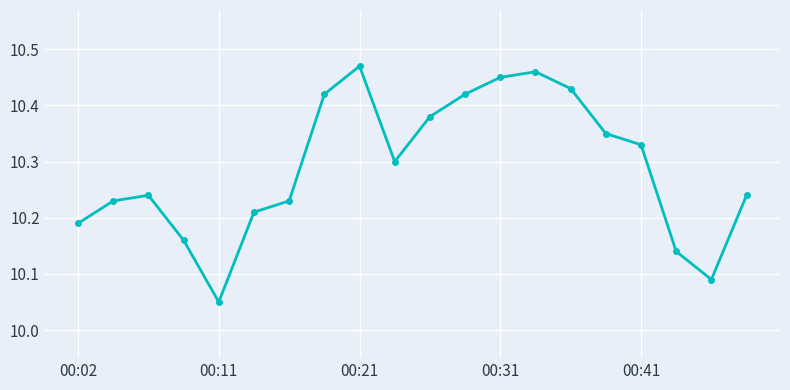

Count the values in the range 10 to 11.

20